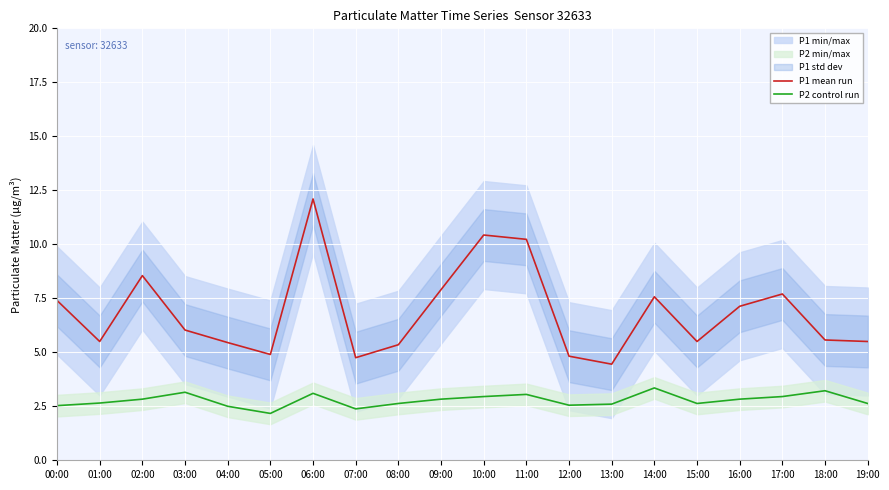

True or false: P2 control run has more than 0 interior local peaks.

True